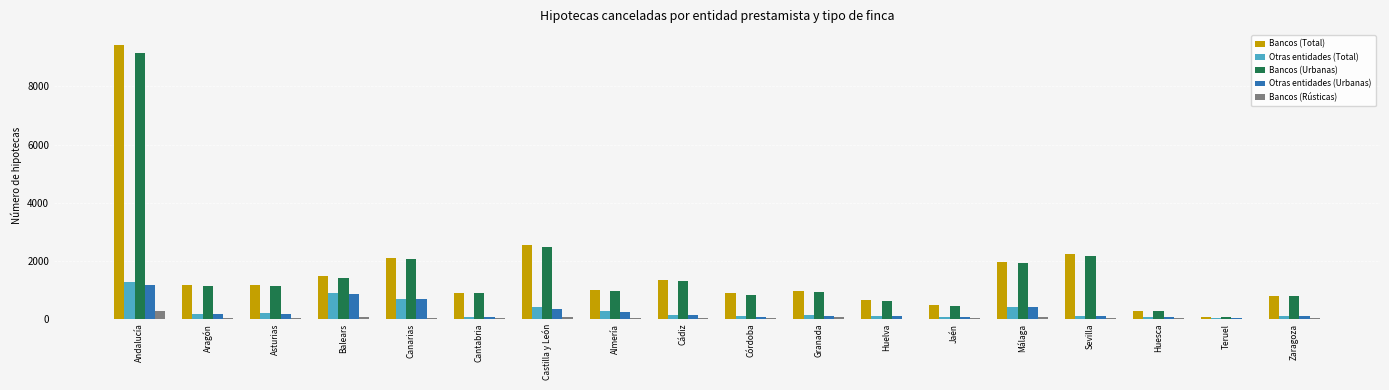

Which category has the highest value in the Bancos (Urbanas) series?

Andalucía